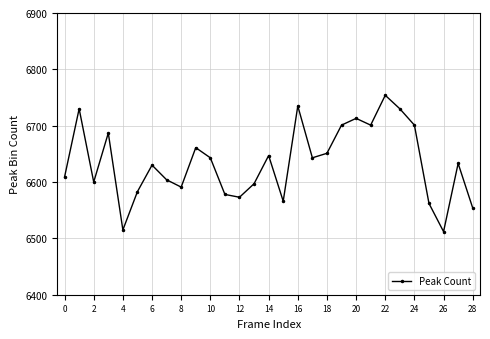

What is the average value?

6635